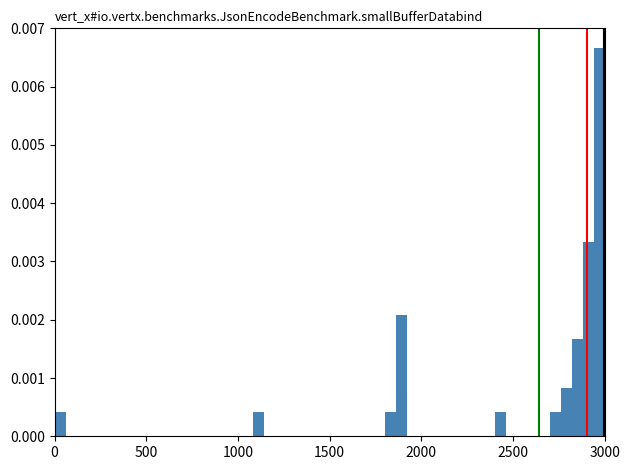

Read against the x-axis, roughly where is the centre of the tallest bar?

2950